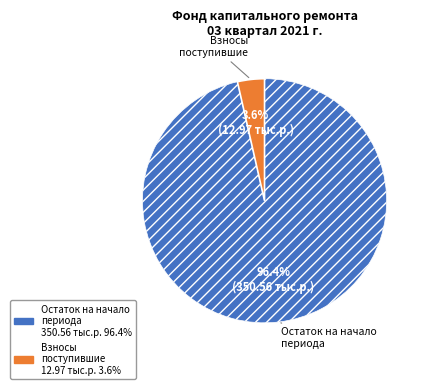

Is there a majority slice in this chart?

Yes